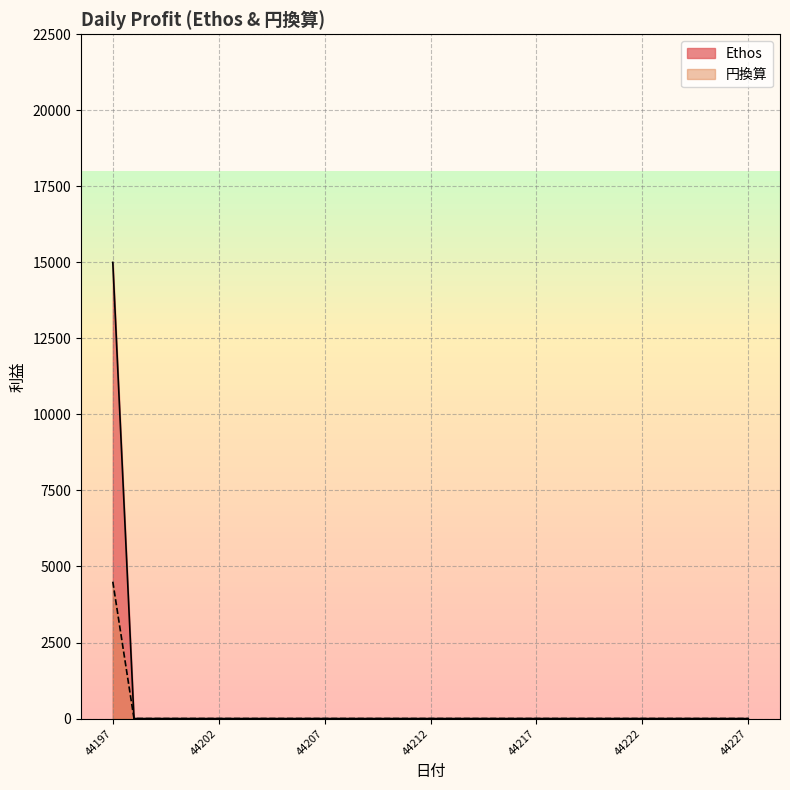

At which category does the chart reach its peak across all series?

44197